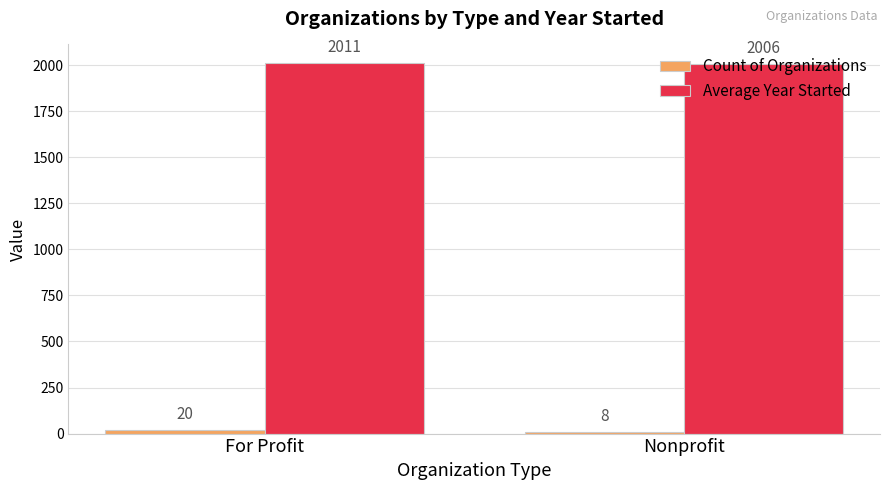

Which category has the lowest value across all series?

Nonprofit